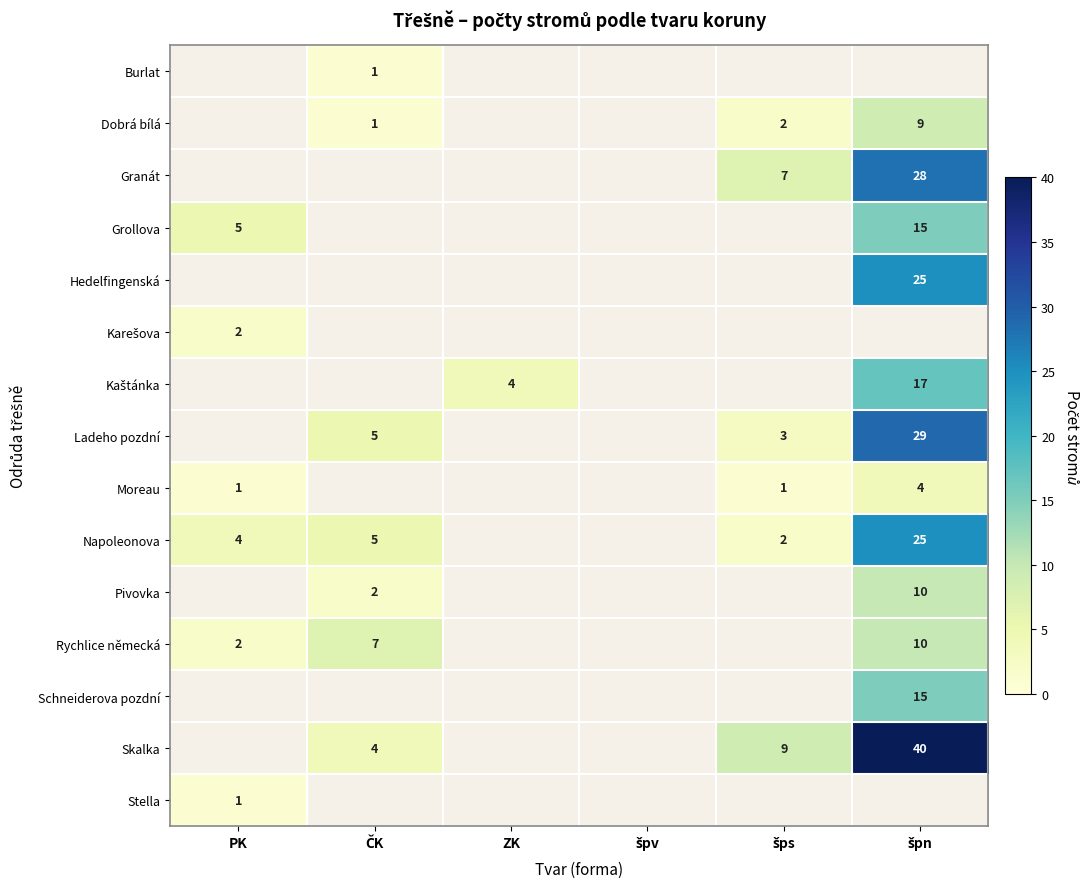

Is it true that Granát equals 9.5 at šps?

False